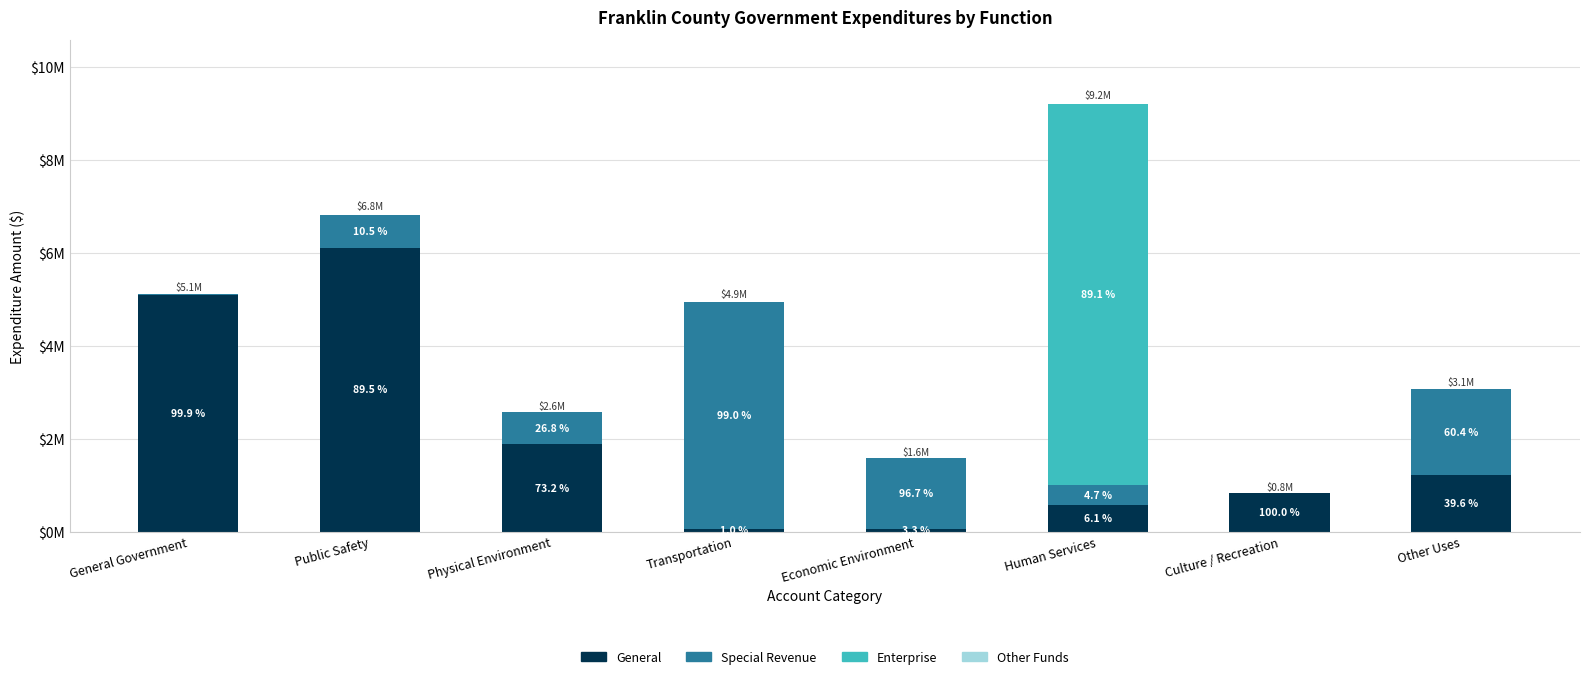

What is the difference between the maximum and minimum values in the Special Revenue series?

4886425